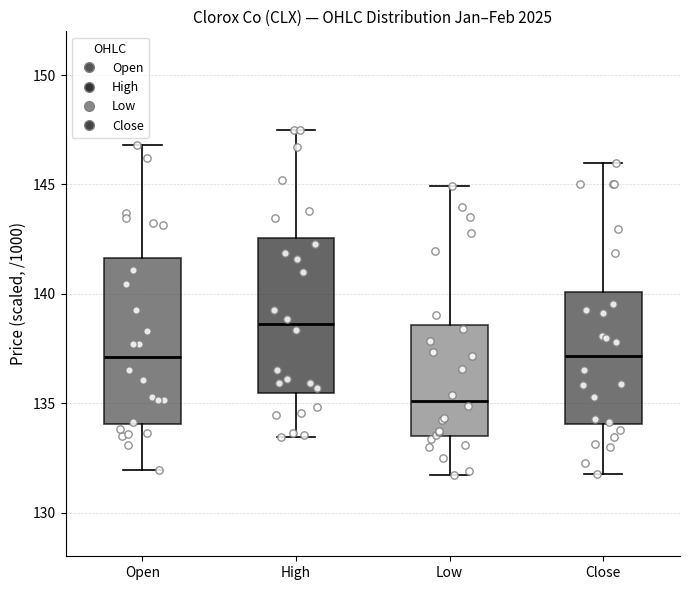

Where is the lower edge of the box for High on the y-axis? The values are not printed on the chart, so give them approximately, as read against the axis.

135.5